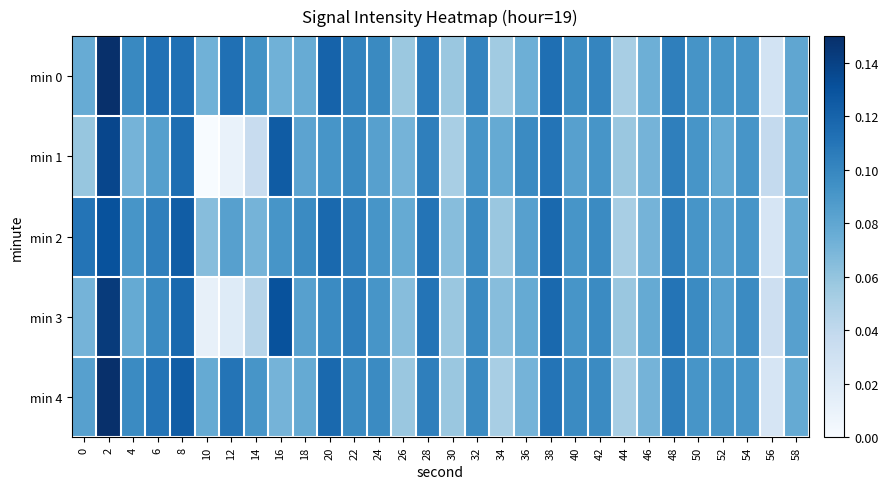

Which series has the largest total across all categories?

min 2